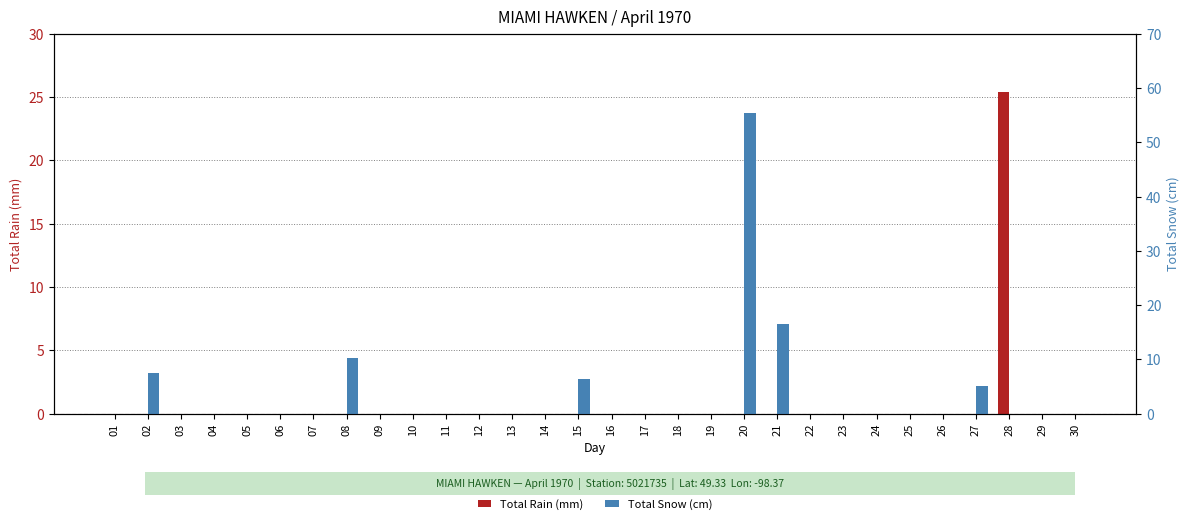

What is the difference between the Total Snow (cm) values at 11 and 15?

6.4